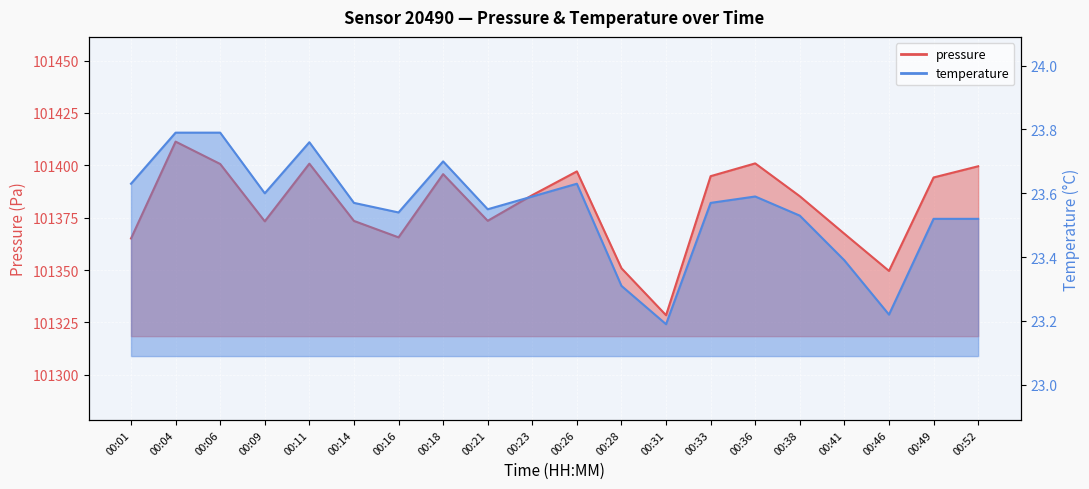

Reading right to left, transcribe all the data shown in this chart.

pressure: 00:52=101399.5	00:49=101394.2	00:46=101349.6	00:41=101367.3	00:38=101385.2	00:36=101400.9	00:33=101394.8	00:31=101328.4	00:28=101350.8	00:26=101397.1	00:23=101385.8	00:21=101373.5	00:18=101395.8	00:16=101365.6	00:14=101373.4	00:11=101400.8	00:09=101373.2	00:06=101400.6	00:04=101411.3	00:01=101365.1
temperature: 00:52=23.5	00:49=23.5	00:46=23.2	00:41=23.4	00:38=23.5	00:36=23.6	00:33=23.6	00:31=23.2	00:28=23.3	00:26=23.6	00:23=23.6	00:21=23.6	00:18=23.7	00:16=23.5	00:14=23.6	00:11=23.8	00:09=23.6	00:06=23.8	00:04=23.8	00:01=23.6